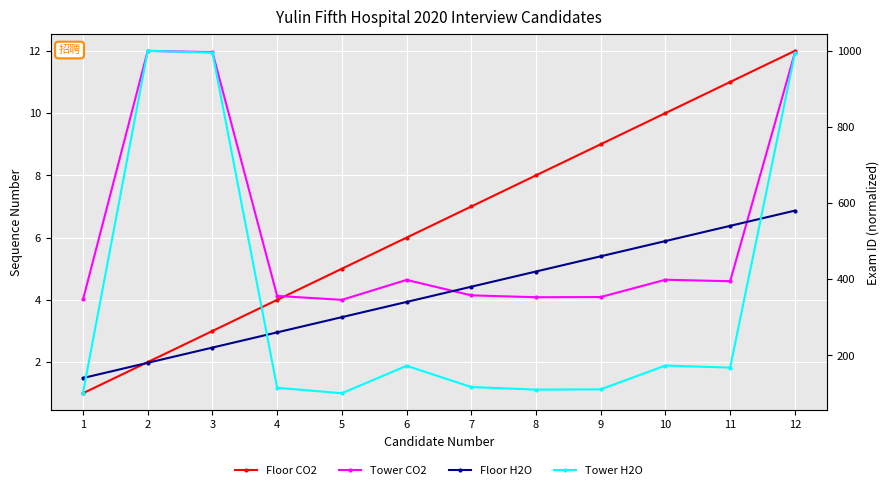

At which label is Floor H2O closest to 360?

6